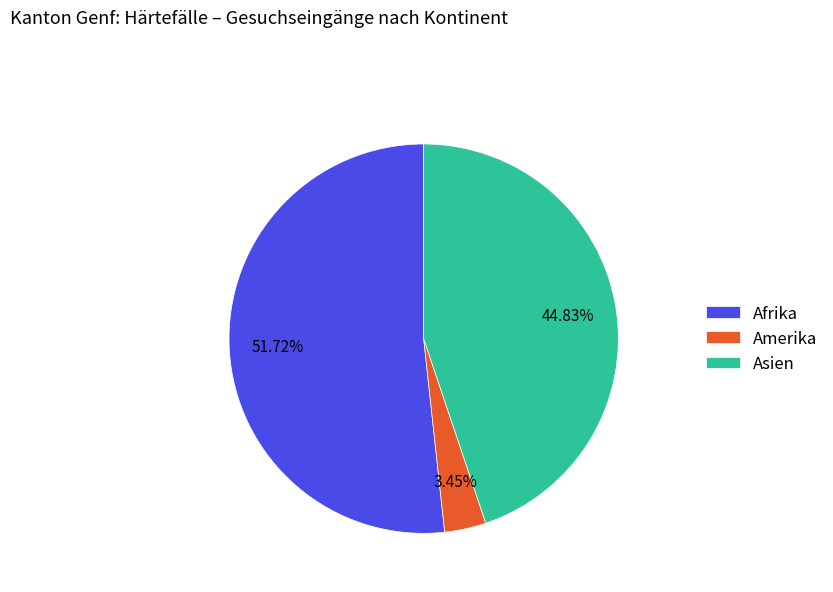

Do Amerika and Afrika together represent more than half of the pie?

Yes